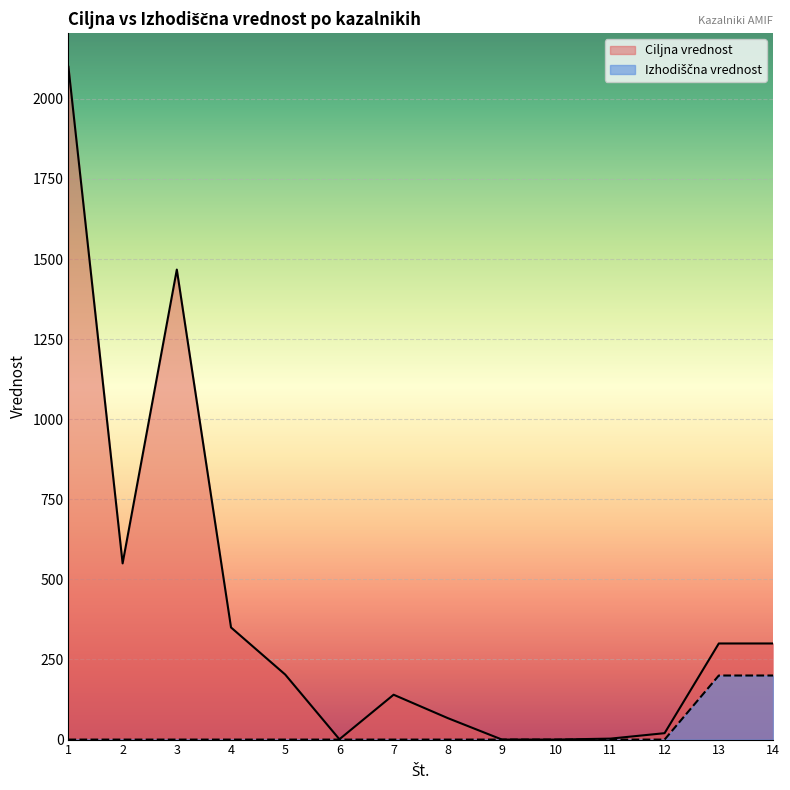

The Izhodiščna vrednost series shows -136 at 8. True or false?

False